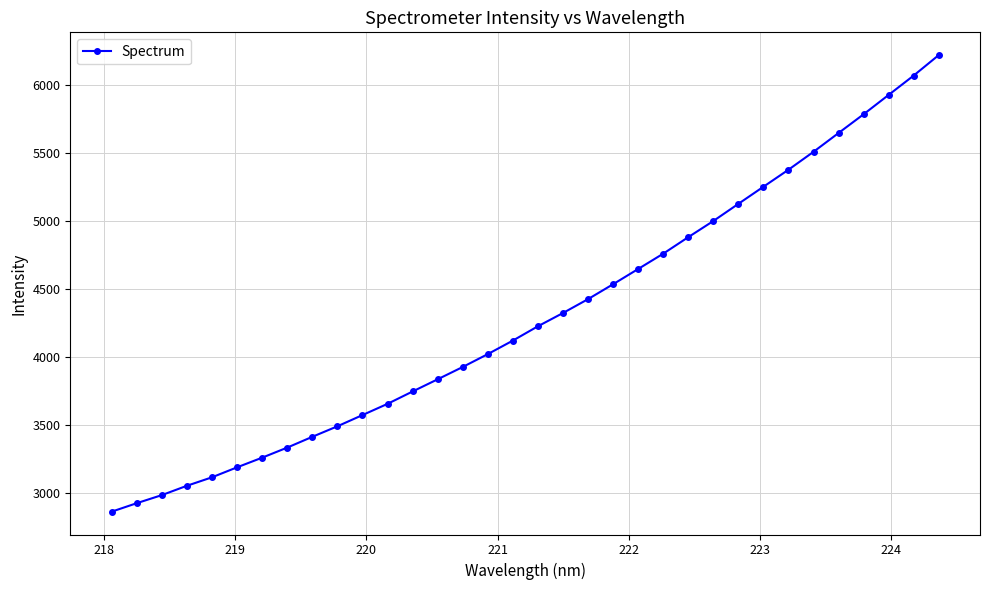

What is the value of the 10th point from the left?

3487.4